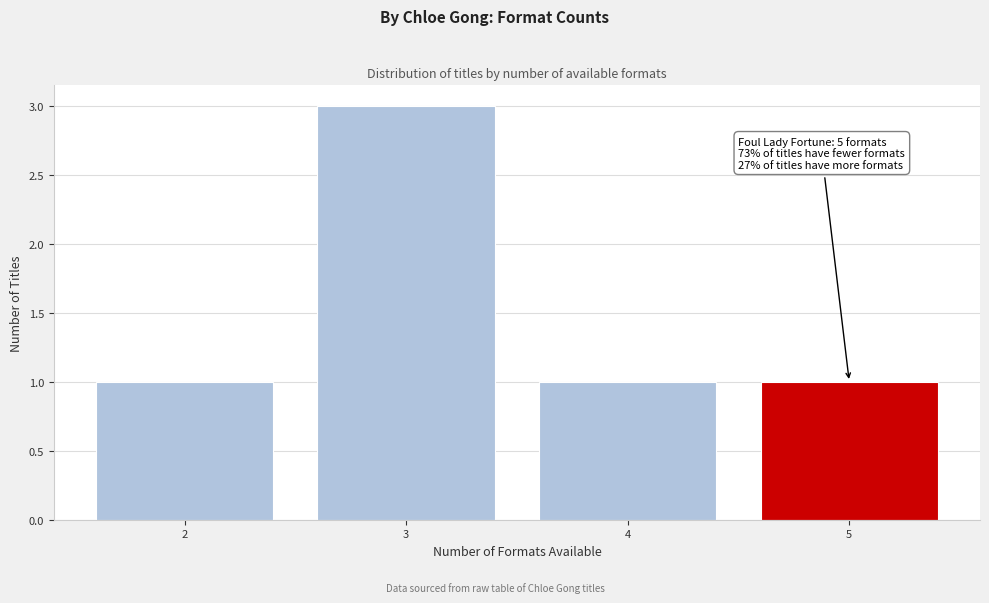

Reading left to right, list all the values displayed in this chart.

2=1	3=3	4=1	5=1